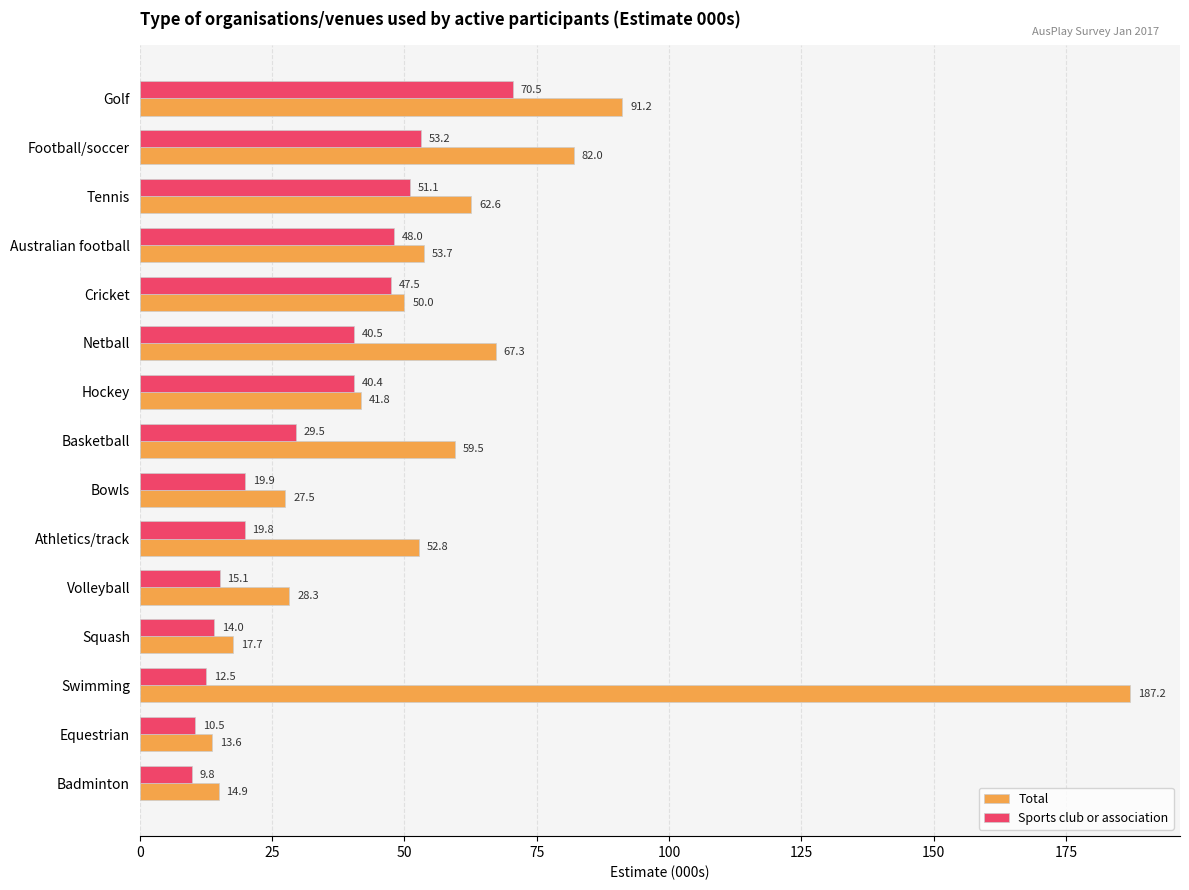

Rank the categories by Total value from highest to lowest.

Swimming, Golf, Football/soccer, Netball, Tennis, Basketball, Australian football, Athletics/track, Cricket, Hockey, Volleyball, Bowls, Squash, Badminton, Equestrian